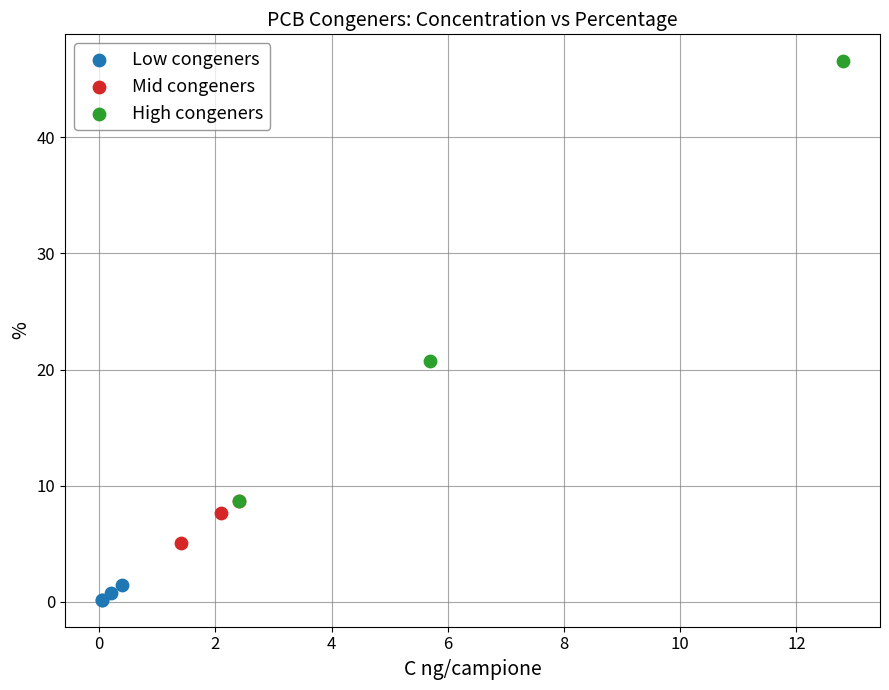

Which series contains the highest Y value?

High congeners